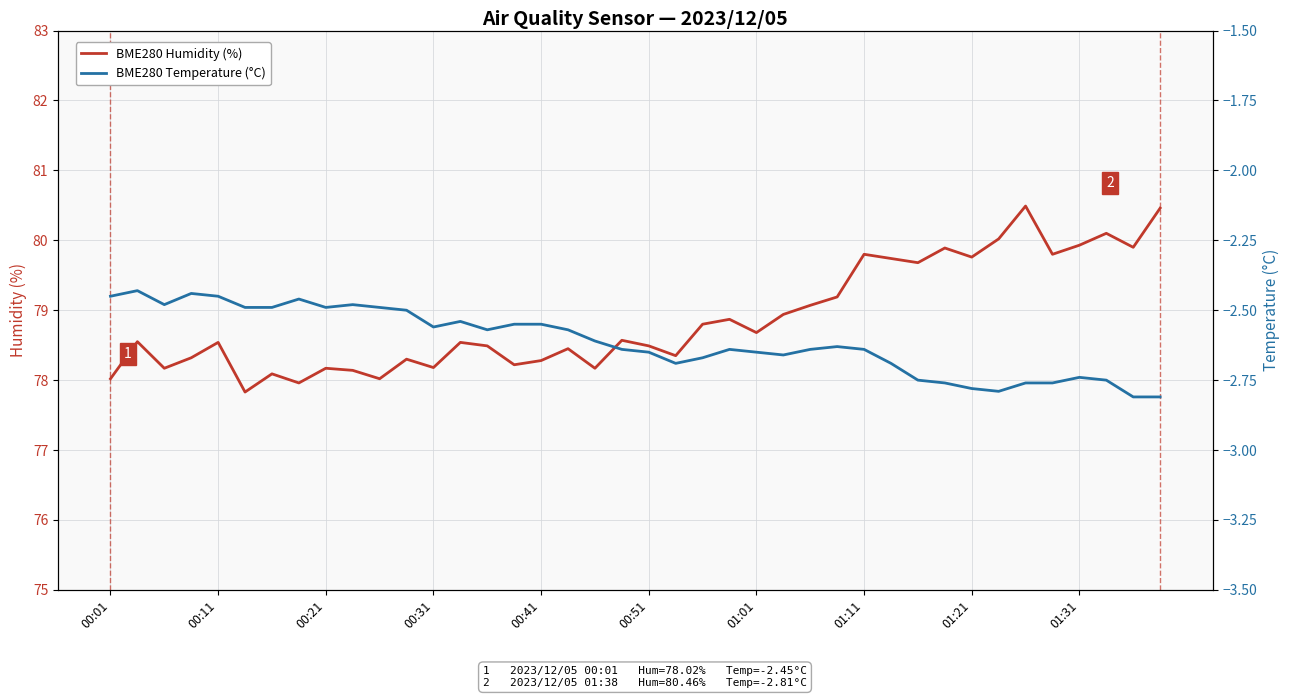

True or false: BME280 Temperature (°C) has a value of -3.9 at 13.

False